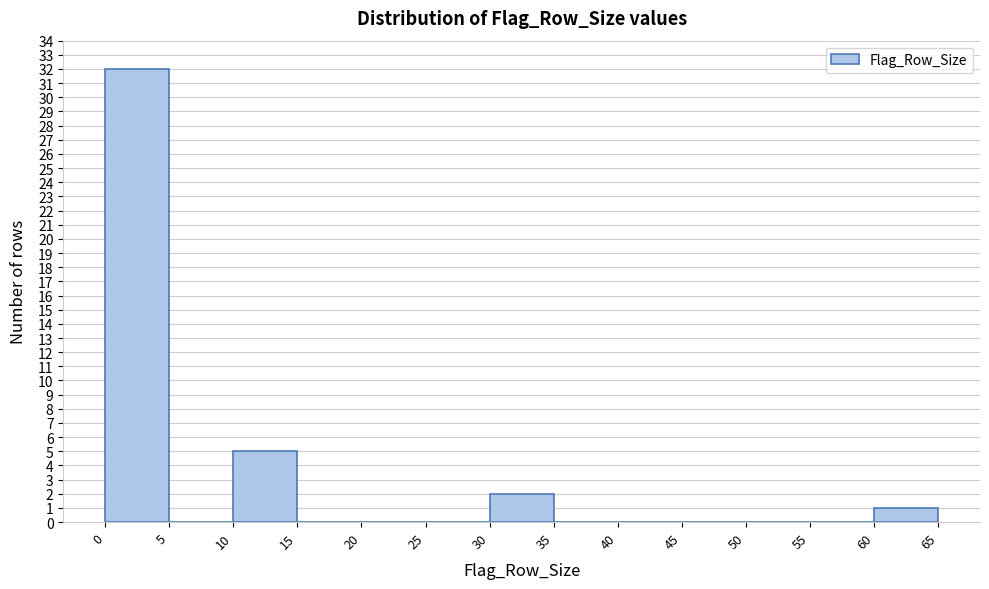

How tall is the bar that spans 30 to 35 on the x-axis? The values are not printed on the chart, so give them approximately, as read against the axis.

2